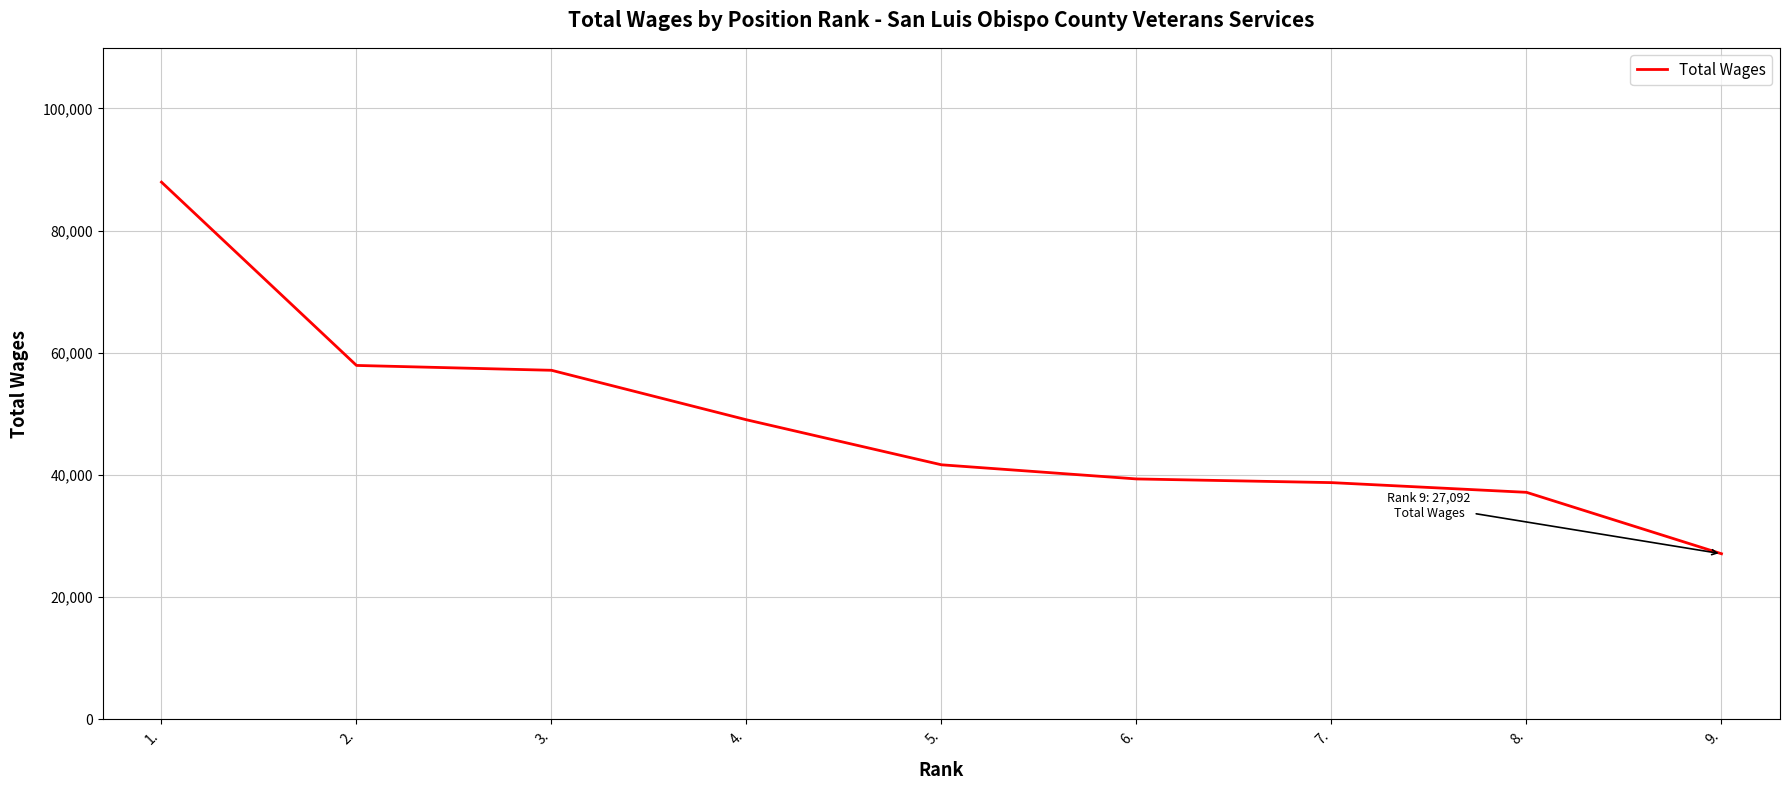

Which has a higher value, 6. or 9.?

6.